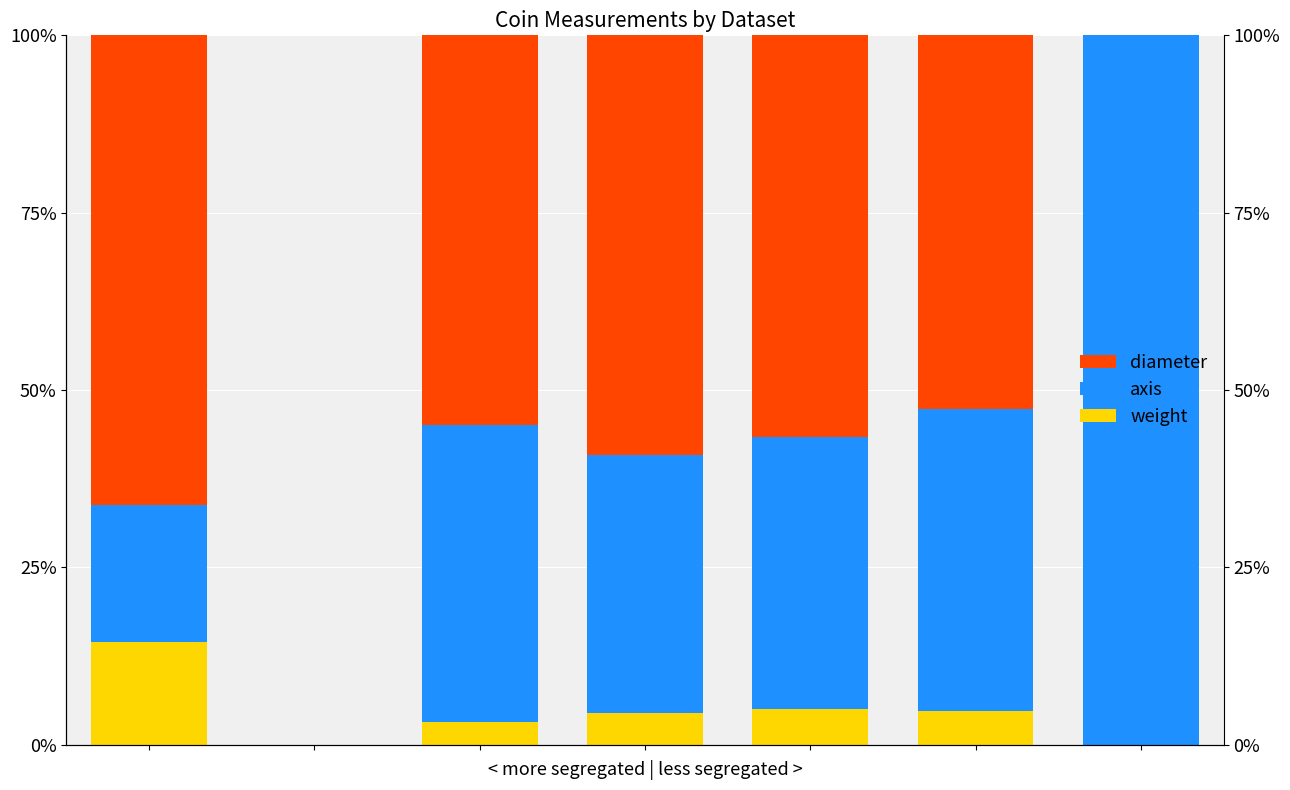

How many data points in weight are above 4?

4